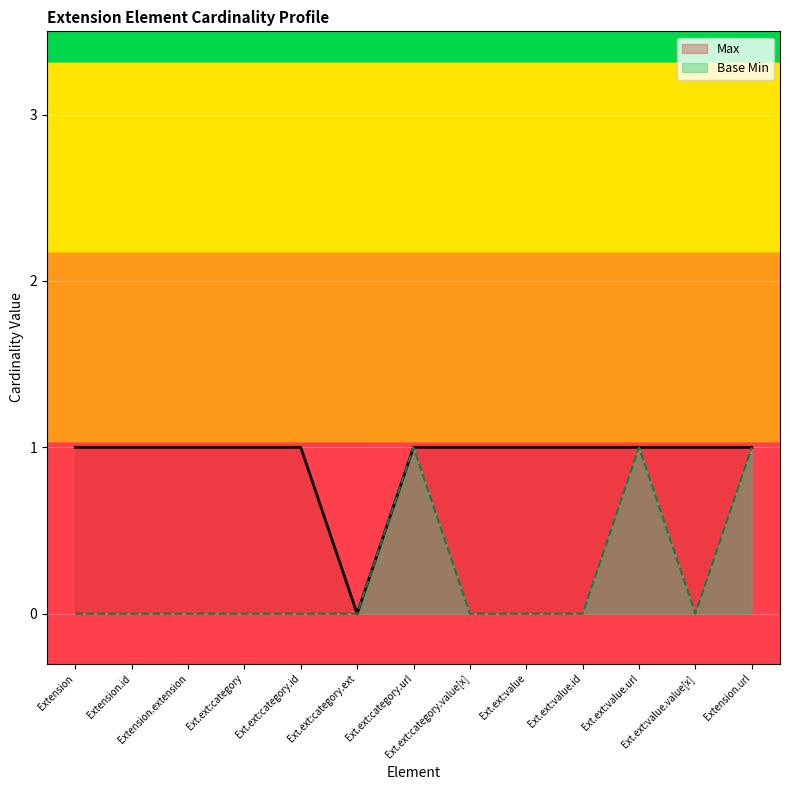

What is the sum of the Max values at Extension.extension:category and Extension.id?

2